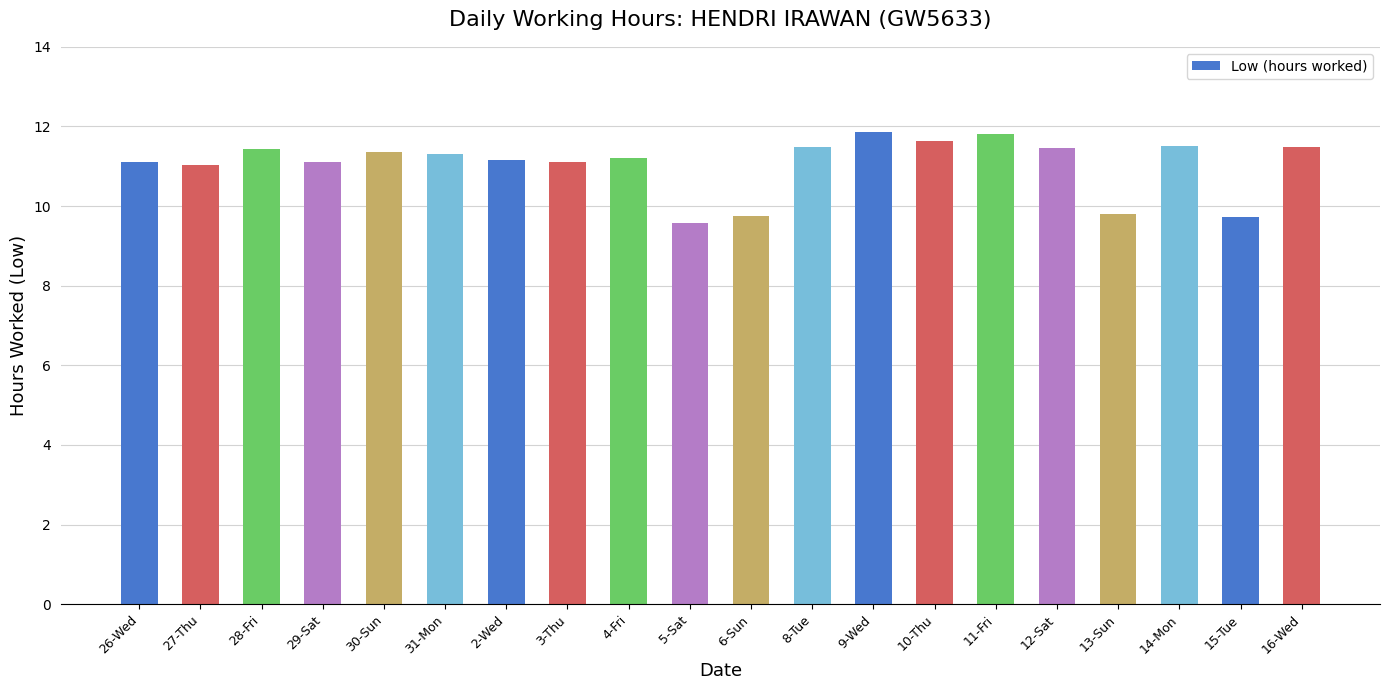

The value at 30-Sun is 11.3. True or false?

True